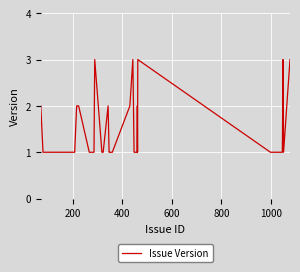

How many lines are shown in the chart?

1